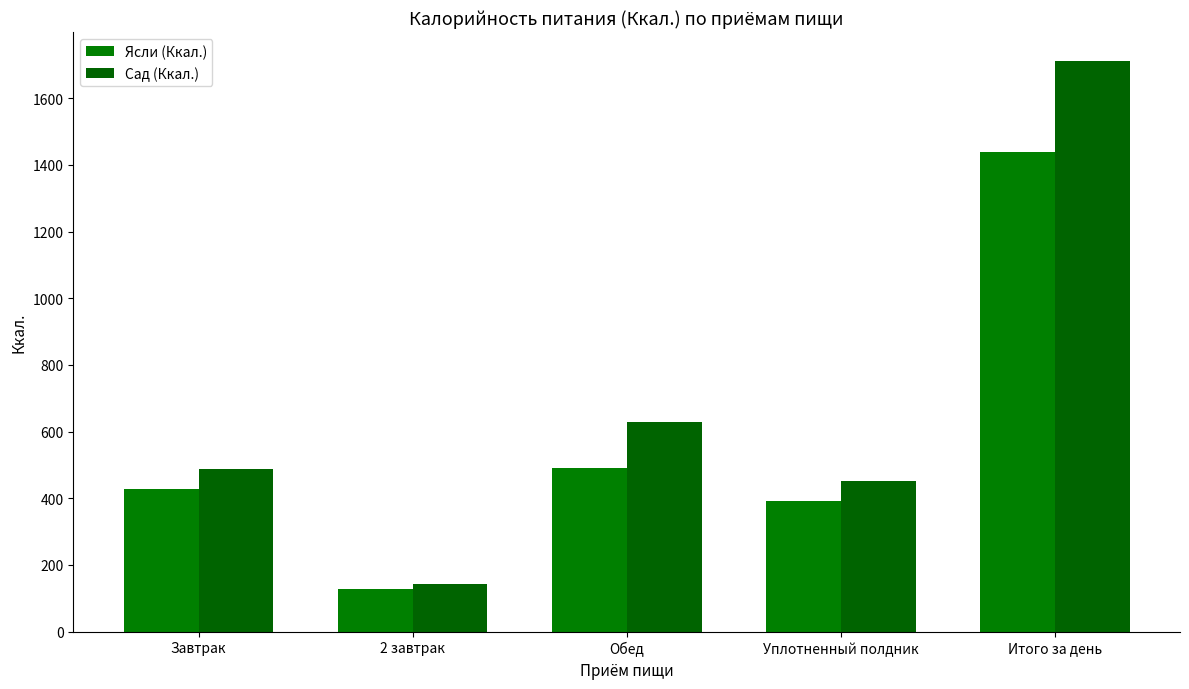

Which series has the largest total across all categories?

Сад (Ккал.)